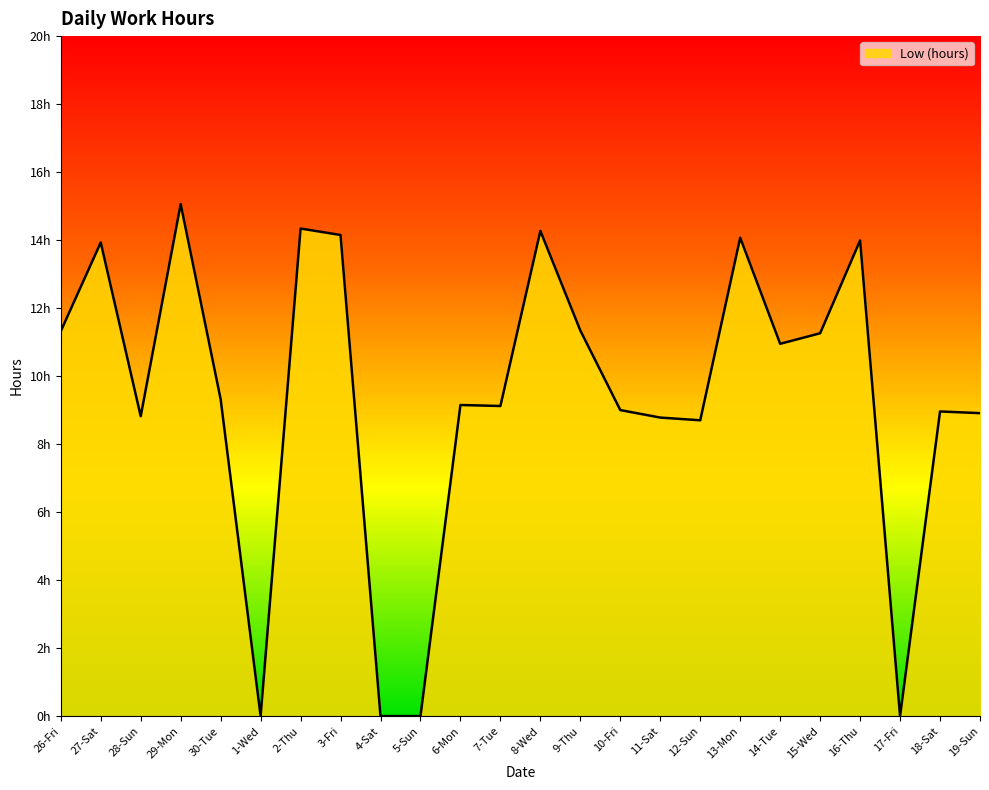

How many interior local valleys (lower than both neighbors) does the data have?

6